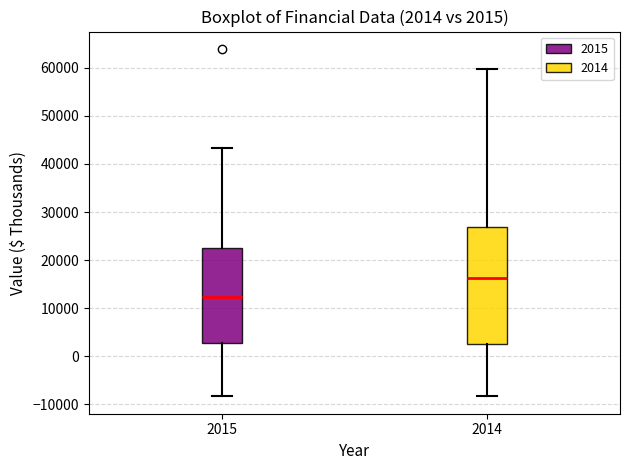

Which box has the highest median line?

2014